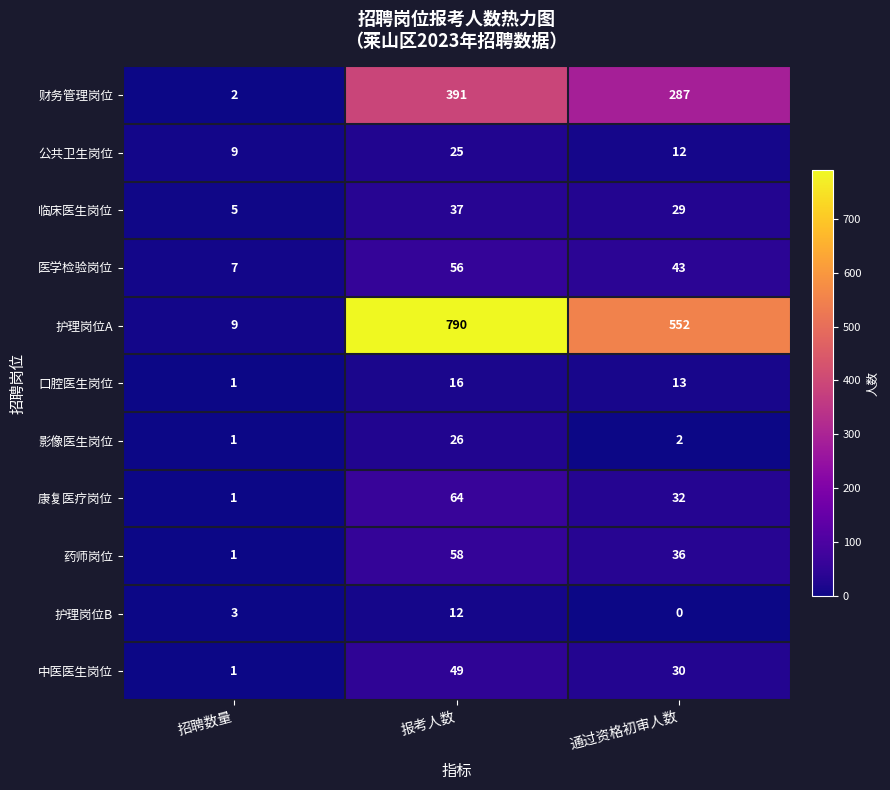

What is the maximum value shown in the chart?

790